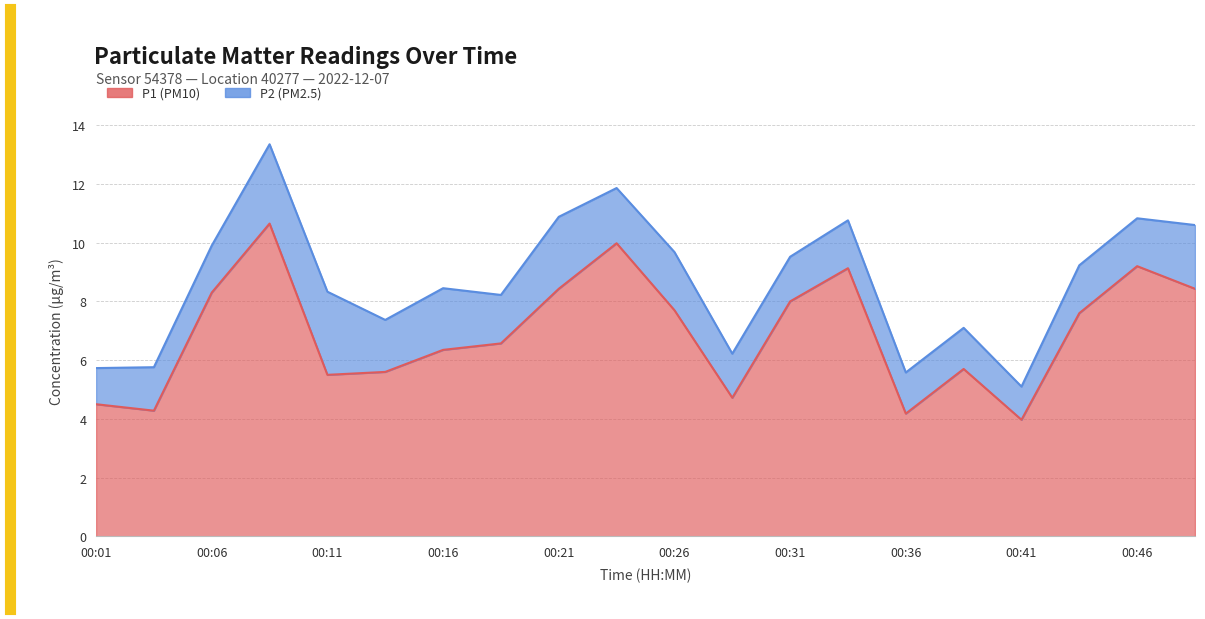

How many interior local peaks (higher than both neighbors) does the data have?

5